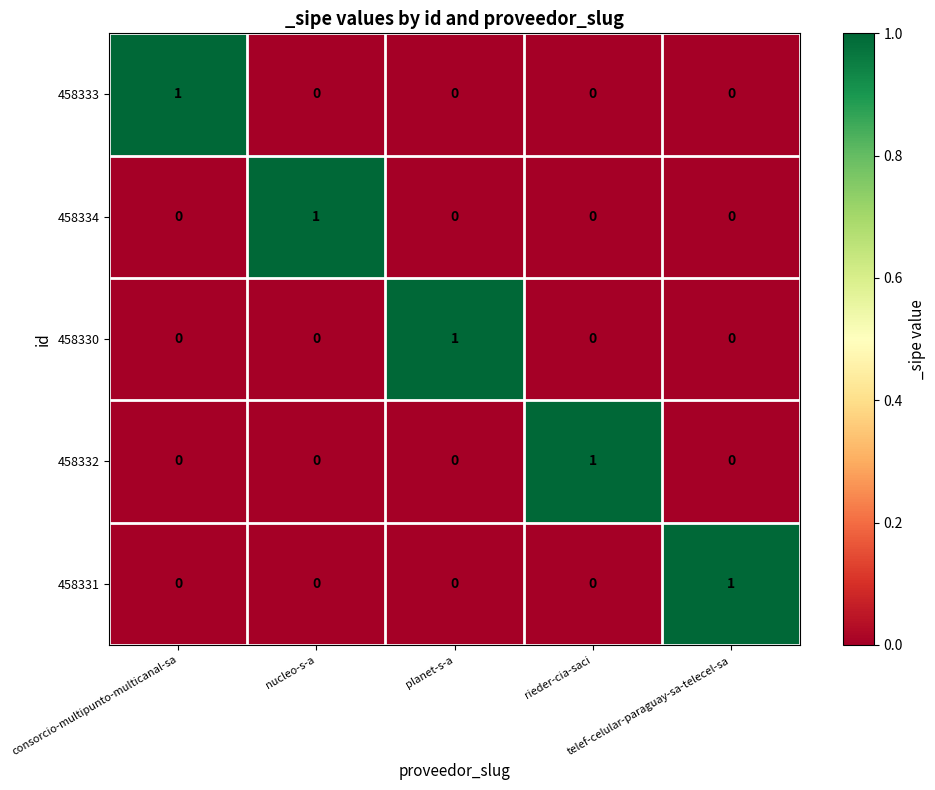

How many 458330 values are between 0 and 1?

5